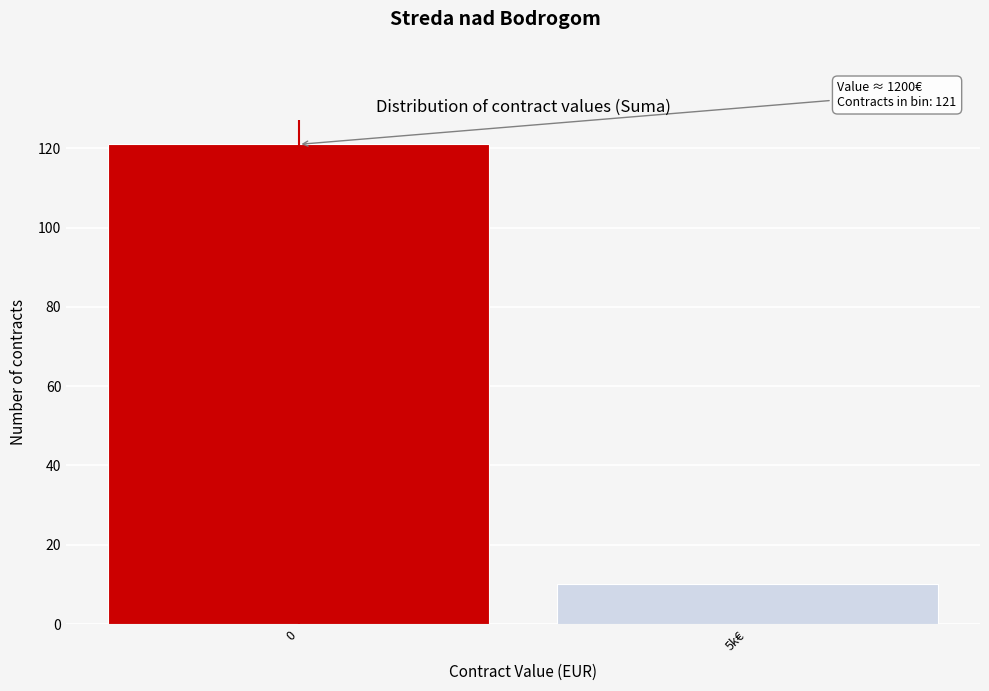

Reading left to right, what are all the values shown in this chart?

121	10